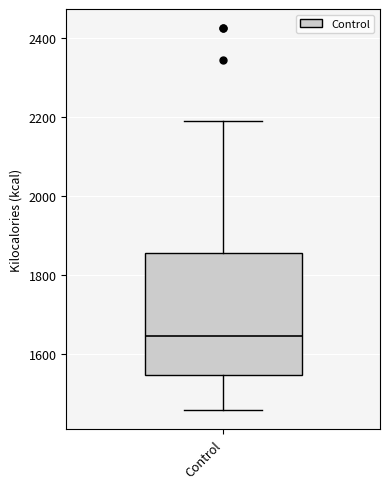

Where is the lower edge of the box for Control on the y-axis? The values are not printed on the chart, so give them approximately, as read against the axis.

1540